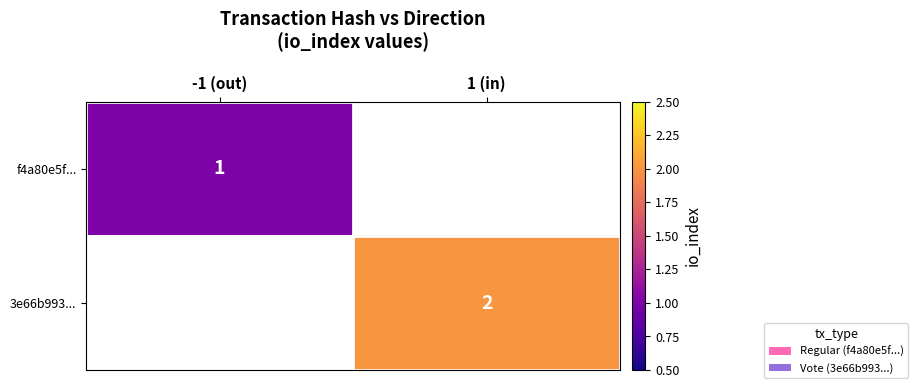

The 3e66b993... series shows 1 at 1 (in). True or false?

False